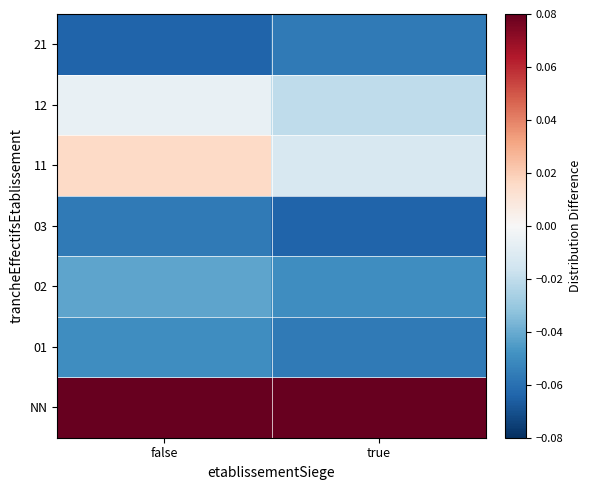

Reading right to left, extract all data points from this chart.

NN: true=0.1	false=0.1
01: true=-0.1	false=-0.0
02: true=-0.0	false=-0.0
03: true=-0.1	false=-0.1
11: true=-0.0	false=0.0
12: true=-0.0	false=-0.0
21: true=-0.1	false=-0.1